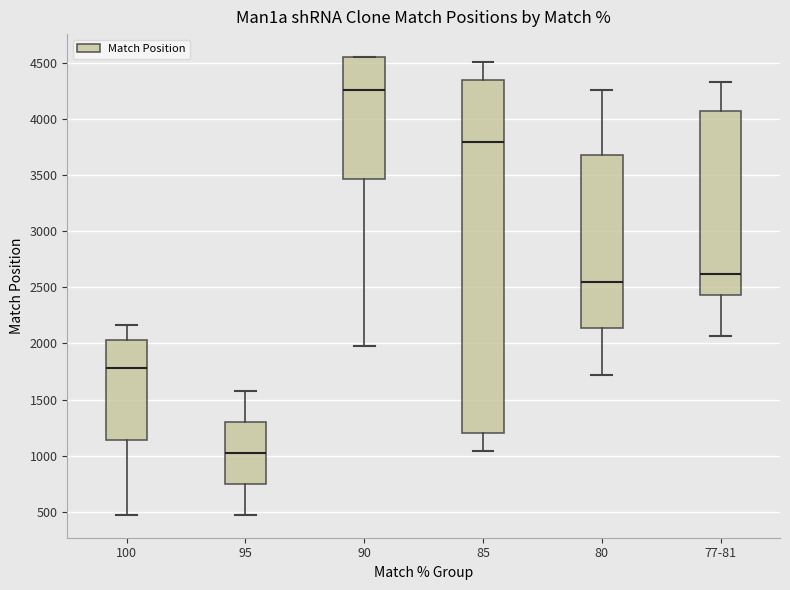

Comparing the boxes themselves (not the whiskers), which one is the tallest?

85